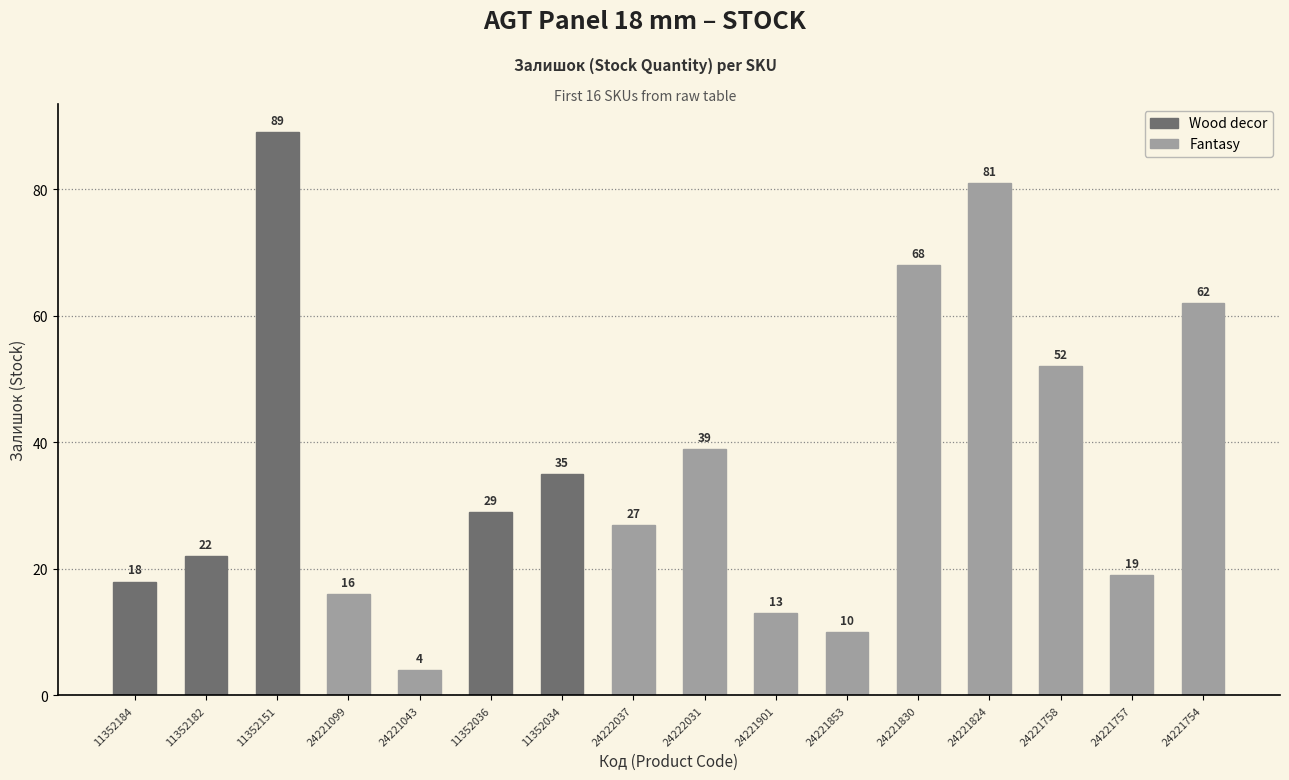

Rank the categories by value from lowest to highest.

24221043, 24221853, 24221901, 24221099, 11352184, 24221757, 11352182, 24222037, 11352036, 11352034, 24222031, 24221758, 24221754, 24221830, 24221824, 11352151